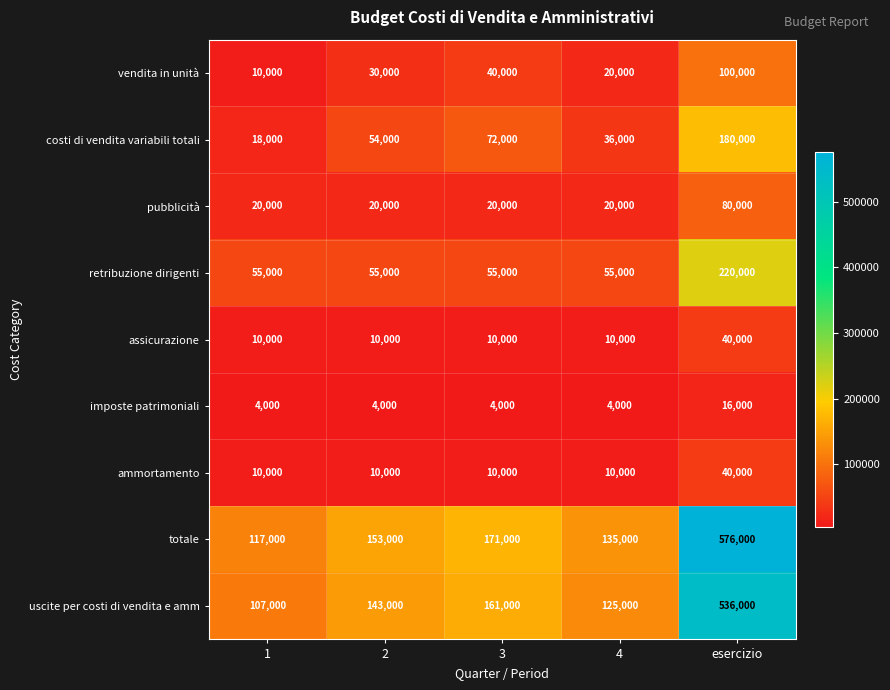

The value of retribuzione dirigenti at esercizio is 58311. True or false?

False